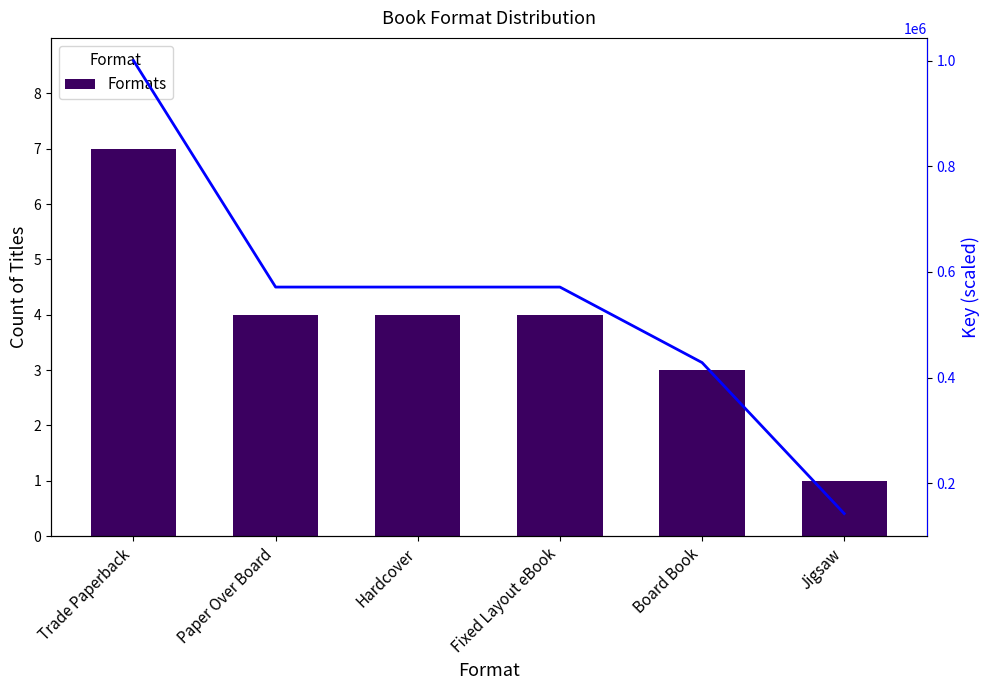

Reading right to left, list all the values displayed in this chart.

Formats: 1.0	3.0	4.0	4.0	4.0	7.0
Key (scaled): 142857.1	428571.4	571428.6	571428.6	571428.6	1000000.0